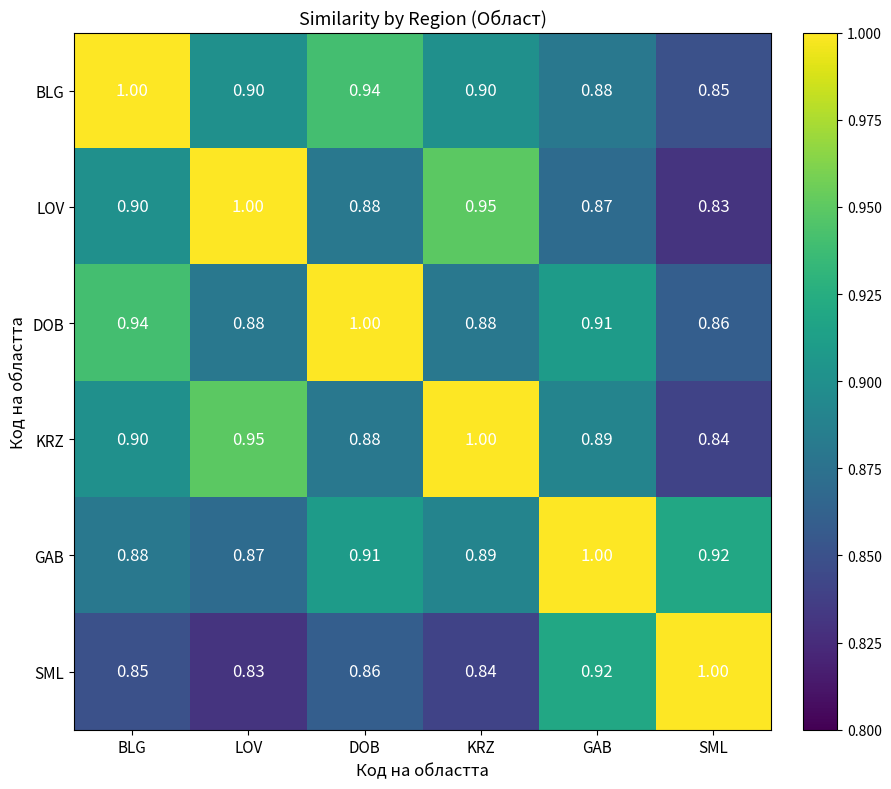

How many series are shown in this chart?

6